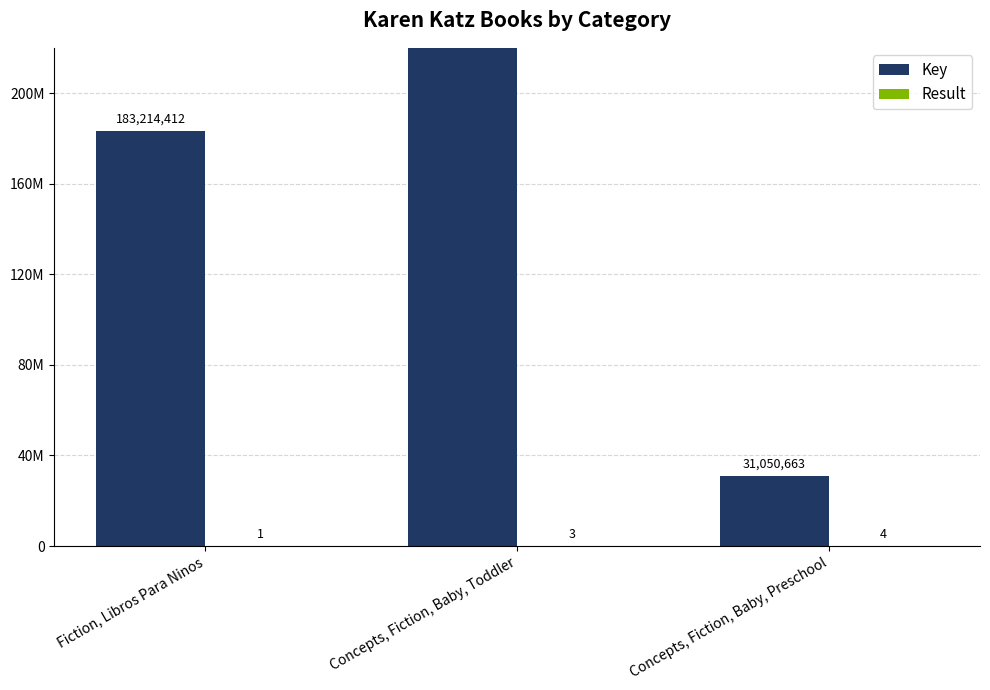

How many categories are shown in the chart?

3